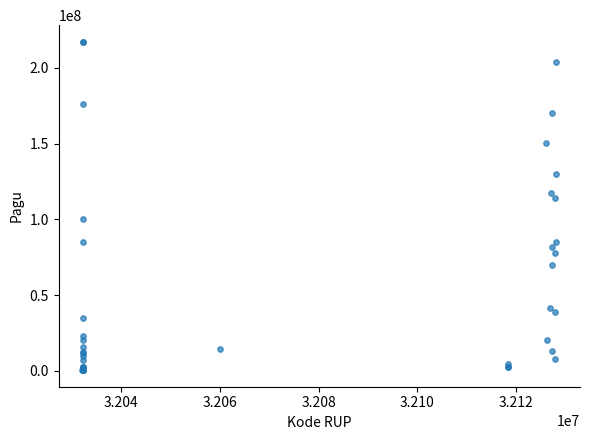

What Y value in the scatter plot is closest to 108830000?

114296000